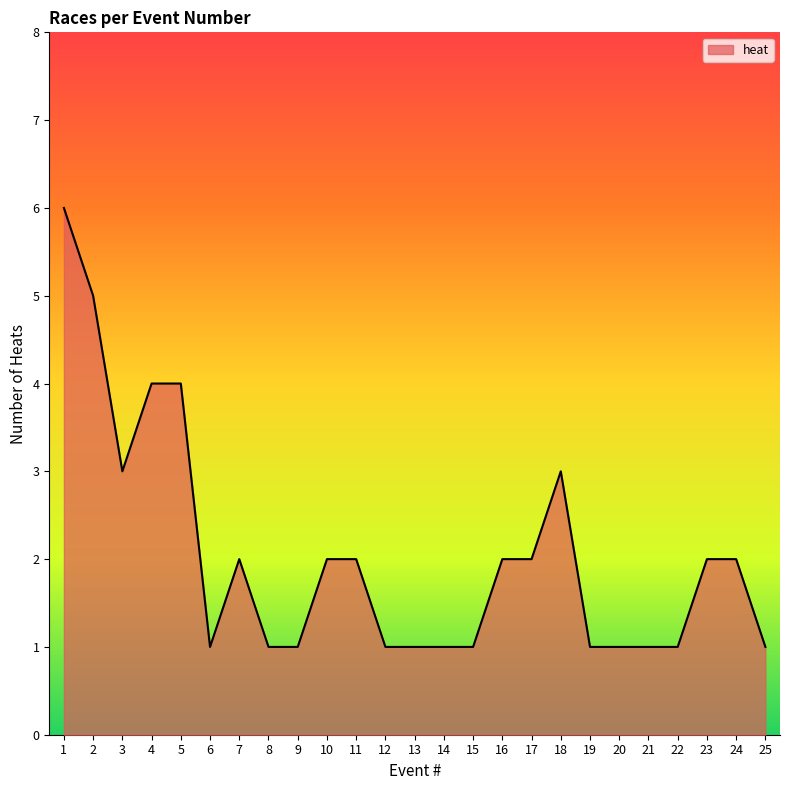

What is the ratio of the value at 19 to the value at 10?

0.5